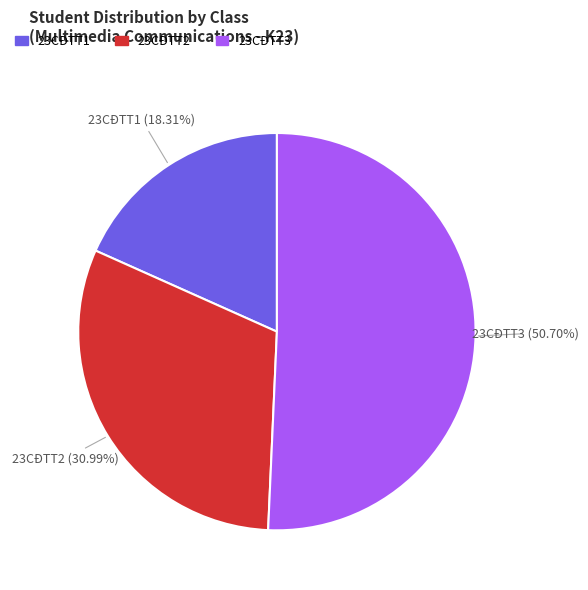

The 23CĐTT3 slice represents 57% of the pie. True or false?

False